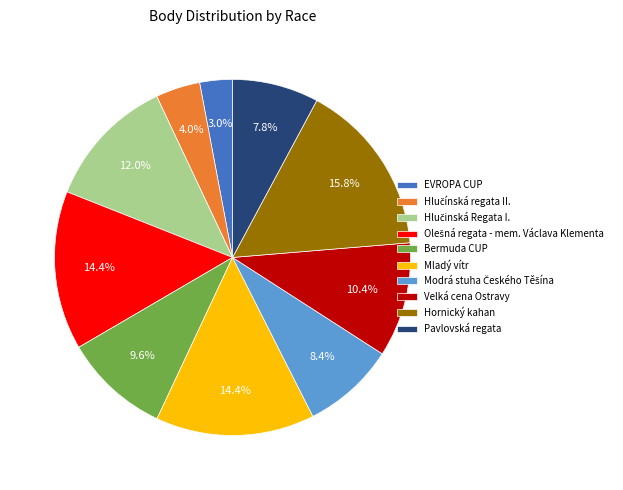

How much of the chart is everything except EVROPA CUP?

97.0%